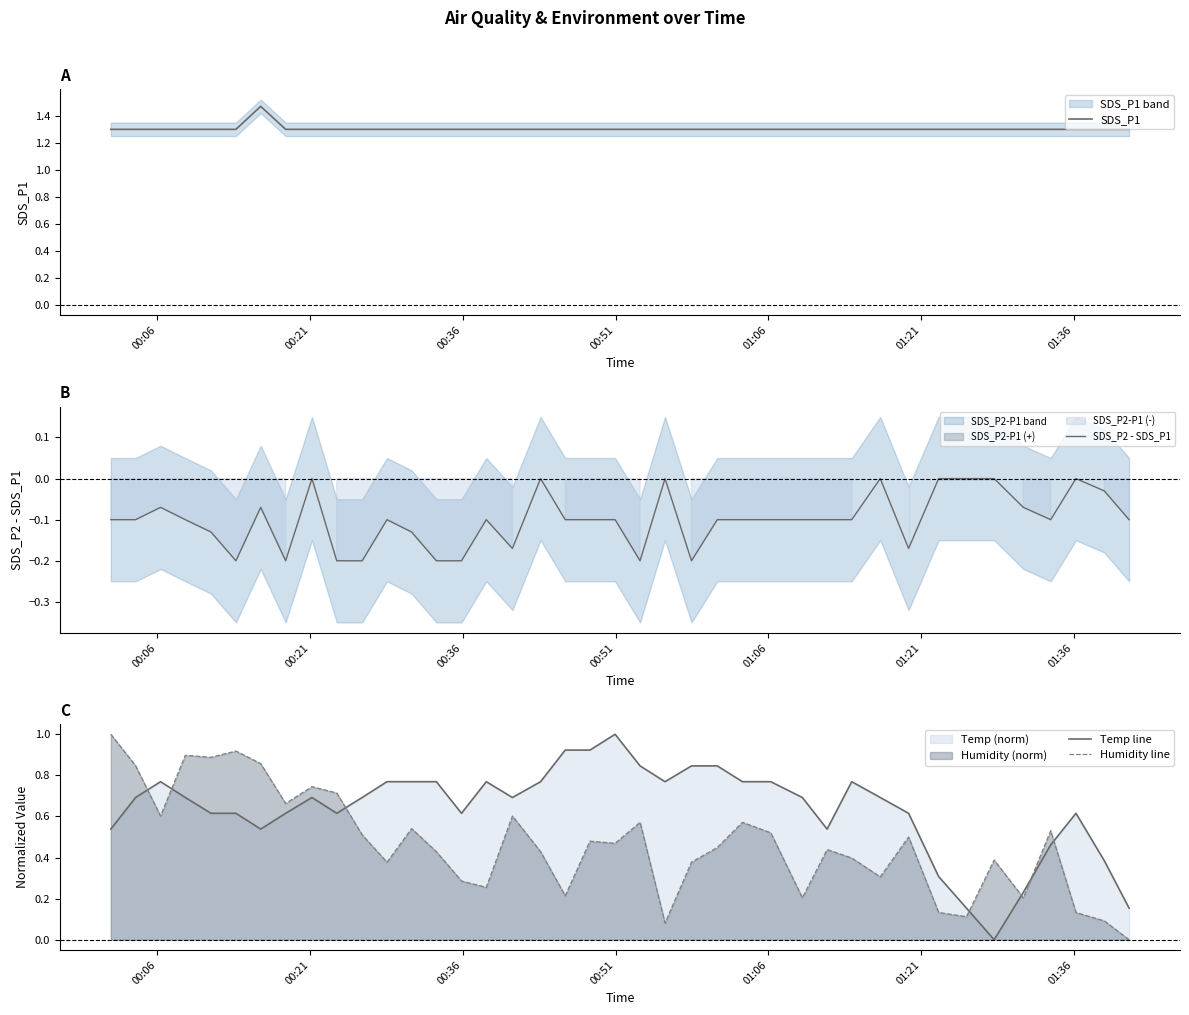

At how many categories does at least one series exceed 1?

40